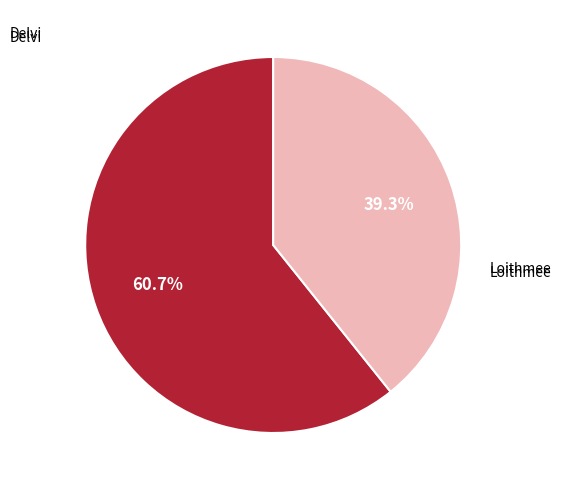

Is there a majority slice in this chart?

Yes